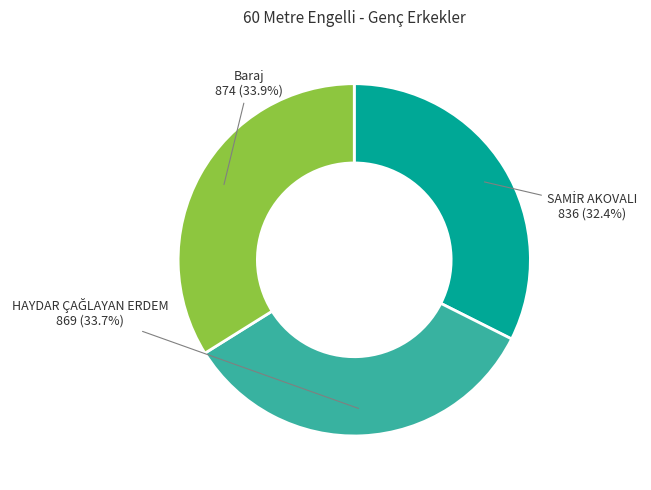

Is there any slice that represents more than half of the pie?

No